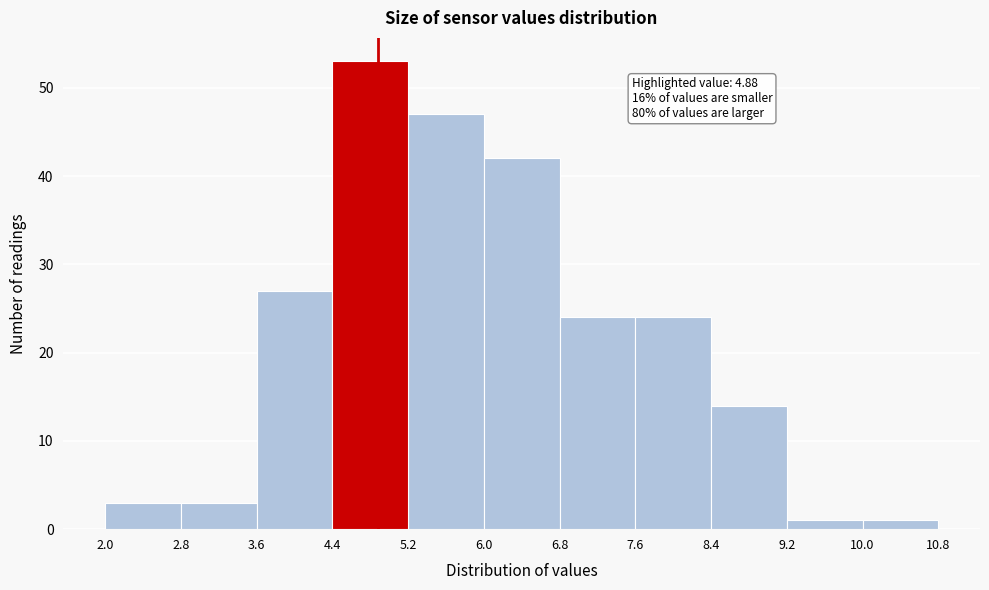

Which range on the x-axis has the tallest bar?

4.4 to 5.2